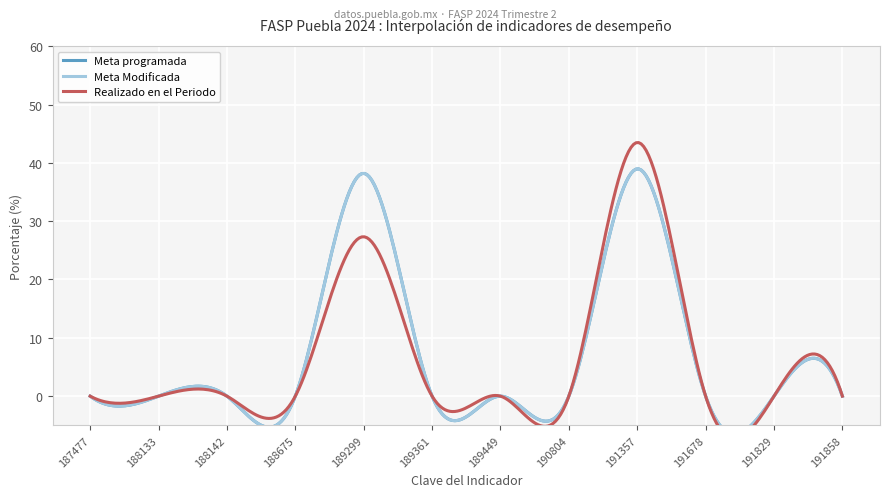

Reading left to right, transcribe all the data shown in this chart.

Meta programada: 0.0	0.0	0.0	0.0	38.2	0.0	0.0	0.0	39.0	0.0	0.0	0.0
Meta Modificada: 0.0	0.0	0.0	0.0	38.2	0.0	0.0	0.0	39.0	0.0	0.0	0.0
Realizado en el Periodo: 0.0	0.0	0.0	0.0	27.3	0.0	0.0	0.0	43.5	0.0	0.0	0.0